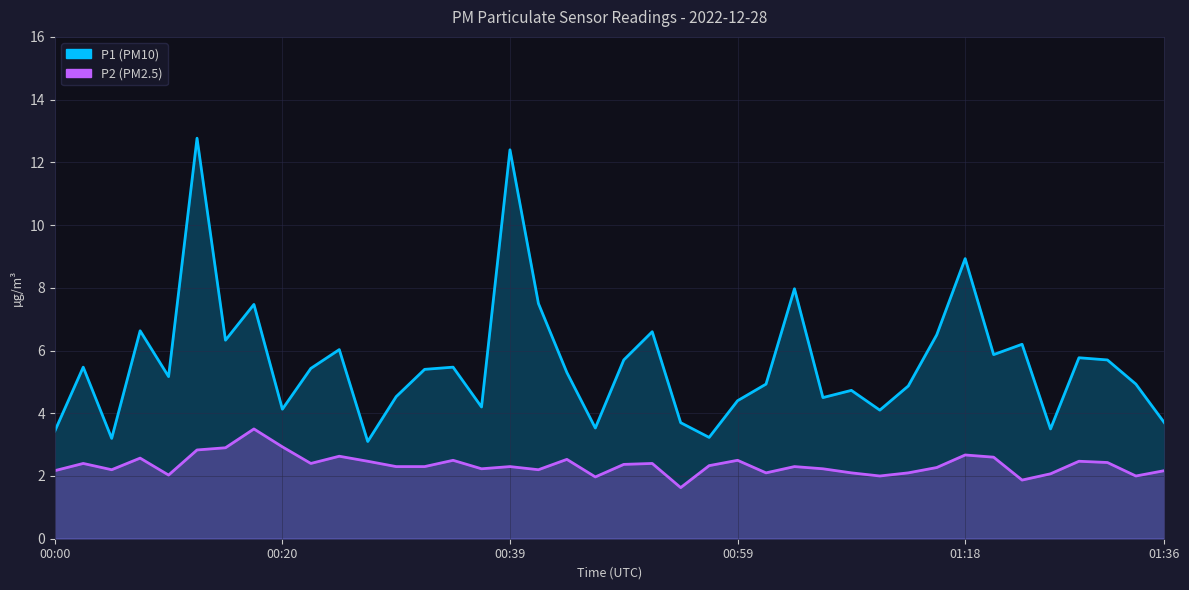

Between 20 and 22, which series saw the biggest shift?

P1